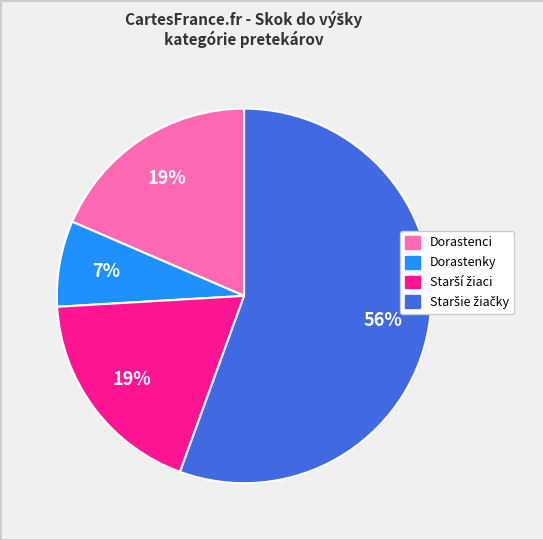

How many slices are in this pie chart?

4